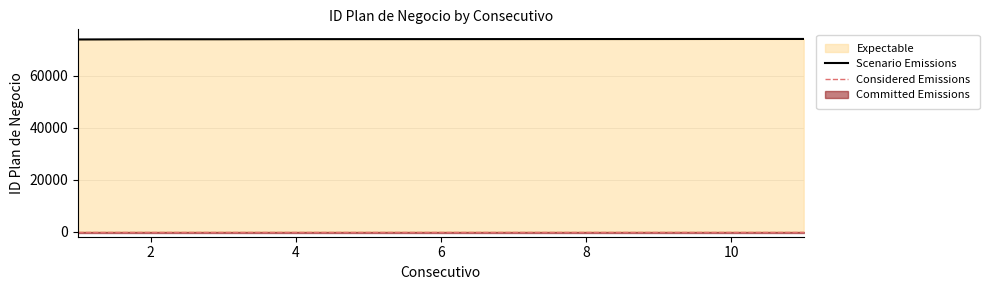

What is the sum of the values at 10 and 4?

148340